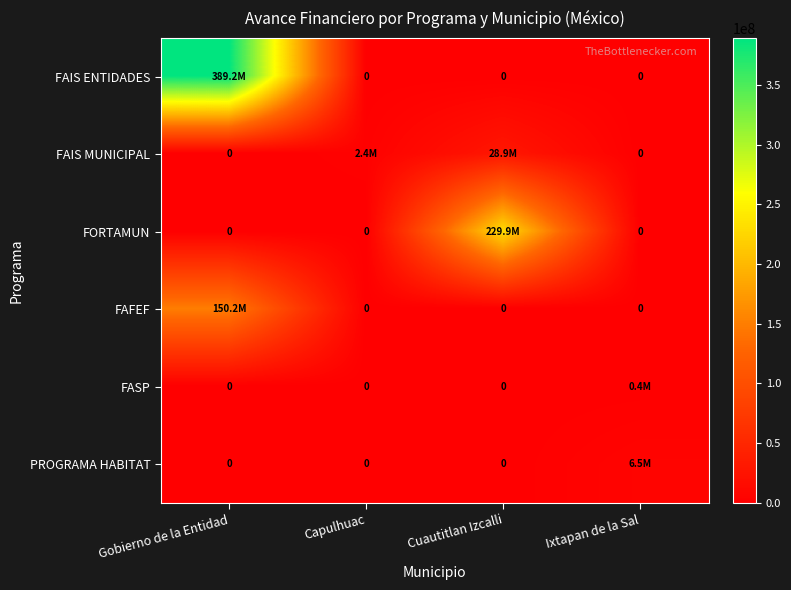

Which label corresponds to the smallest value in the chart?

Capulhuac